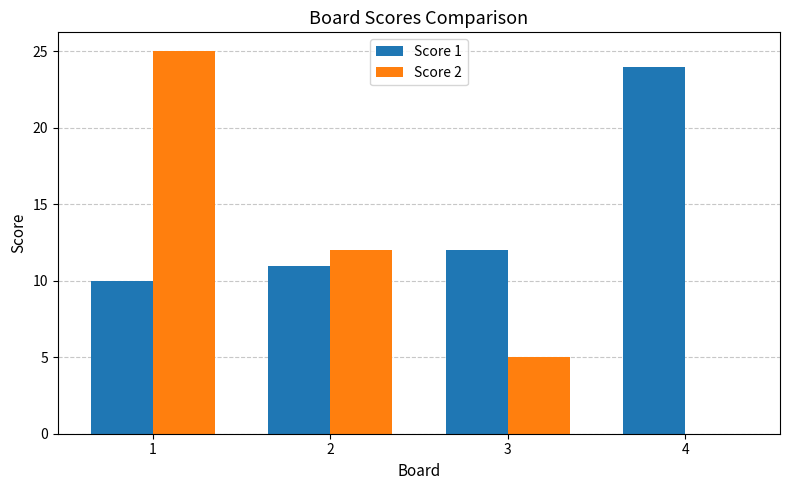

Is it true that Score 1 equals 13 at 1?

False